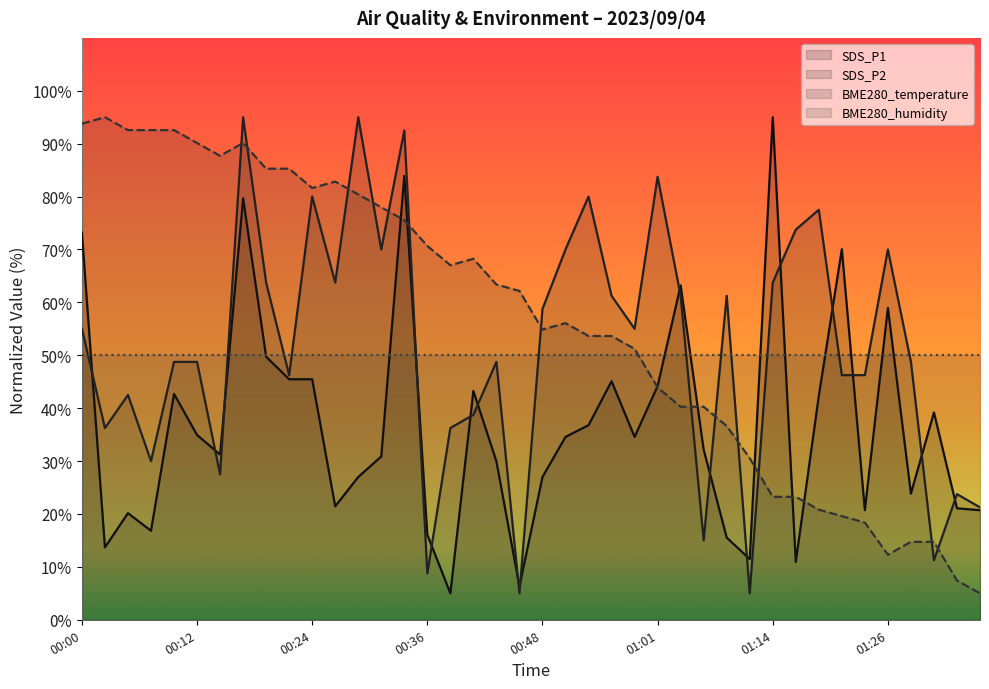

The SDS_P2 series shows 23.1 at 00:10. True or false?

False